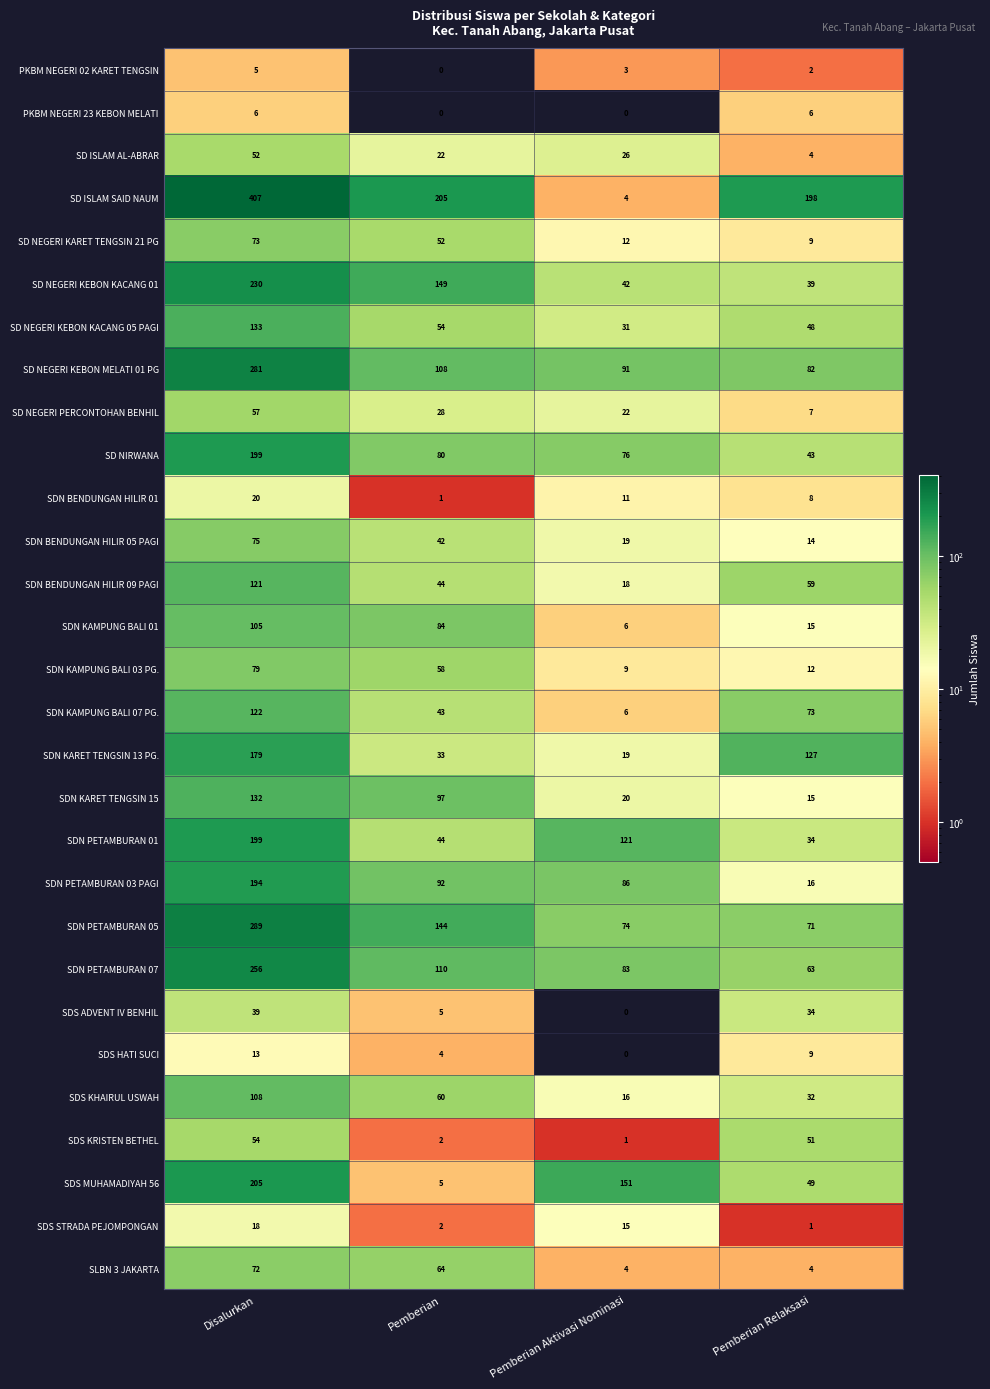

What is the total value across all series at Pemberian Aktivasi Nominasi?

966